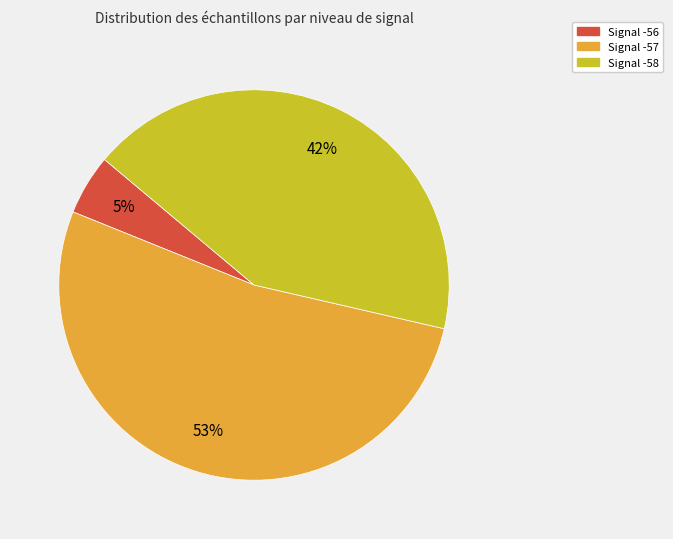

Is there any slice that represents more than half of the pie?

Yes